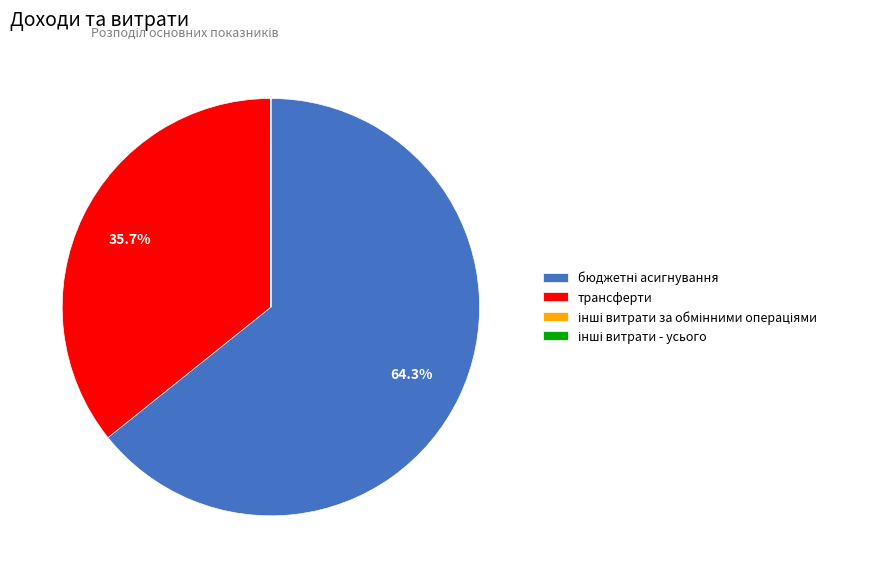

Is there a majority slice in this chart?

Yes